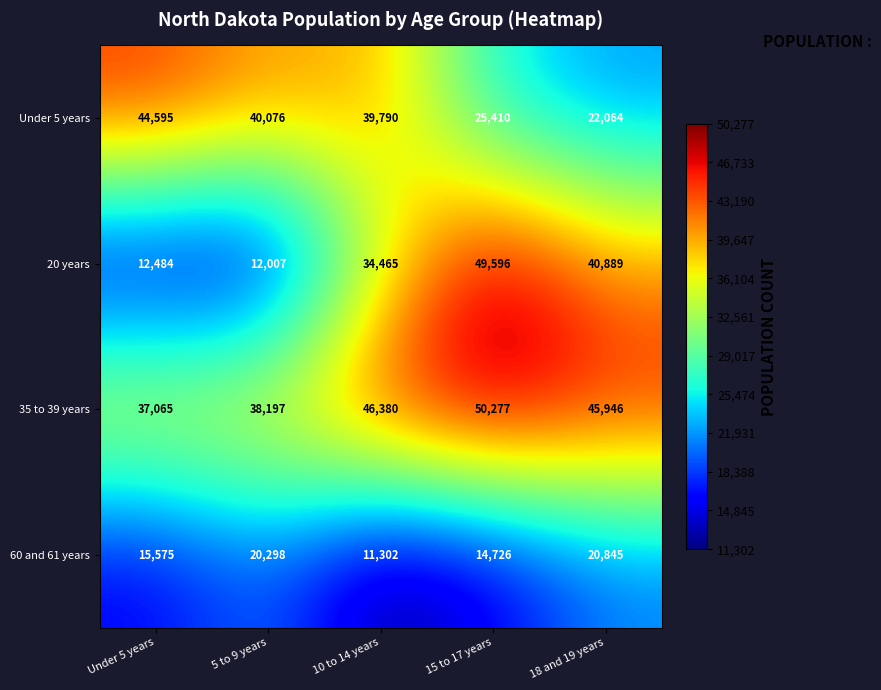

At which label is 60 and 61 years closest to 16073?

Under 5 years